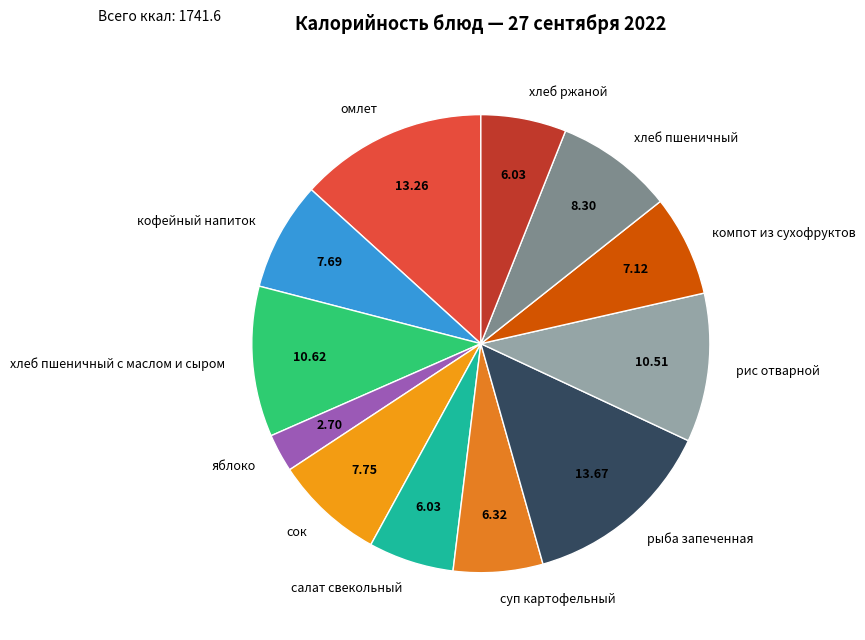

What is the smallest slice in the pie chart?

яблоко